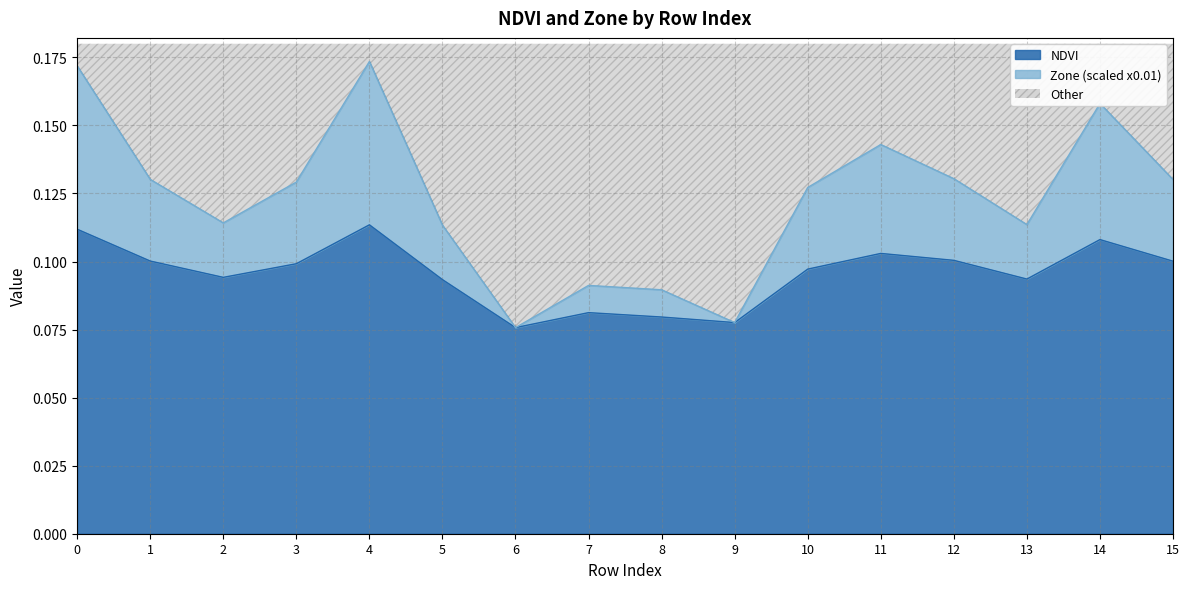

Reading left to right, transcribe all the data shown in this chart.

NDVI: 0=0.1	1=0.1	2=0.1	3=0.1	4=0.1	5=0.1	6=0.1	7=0.1	8=0.1	9=0.1	10=0.1	11=0.1	12=0.1	13=0.1	14=0.1	15=0.1
Zone: 0=0.2	1=0.1	2=0.1	3=0.1	4=0.2	5=0.1	6=0.1	7=0.1	8=0.1	9=0.1	10=0.1	11=0.1	12=0.1	13=0.1	14=0.2	15=0.1